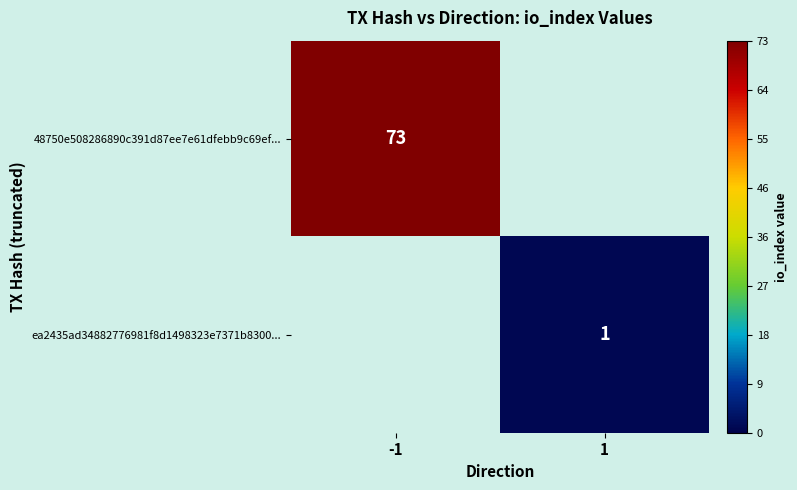

What is the difference between the highest and lowest values at 1?

1